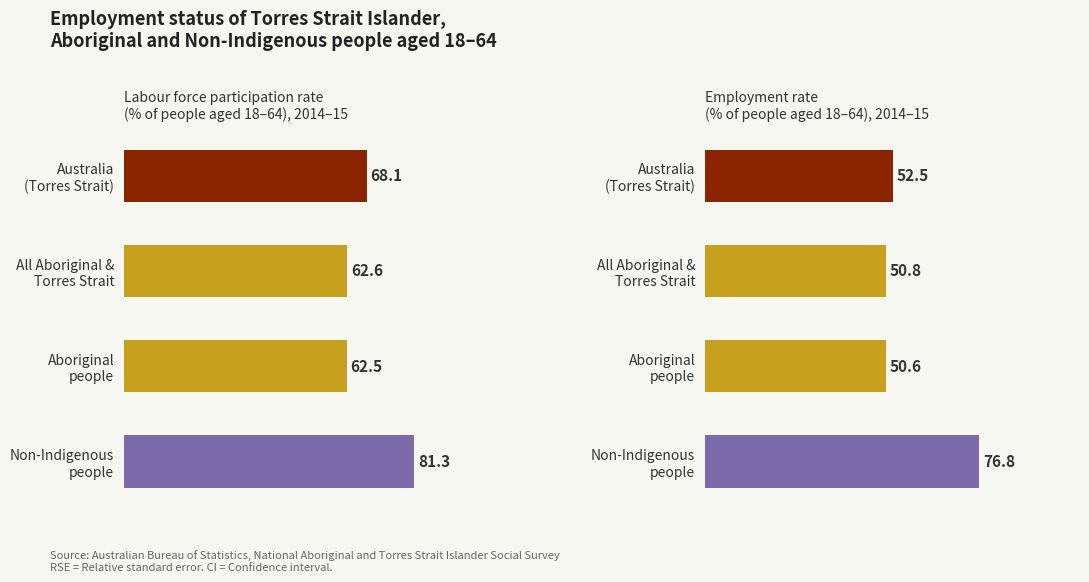

How many data points in Labour force participation are less than 68?

2